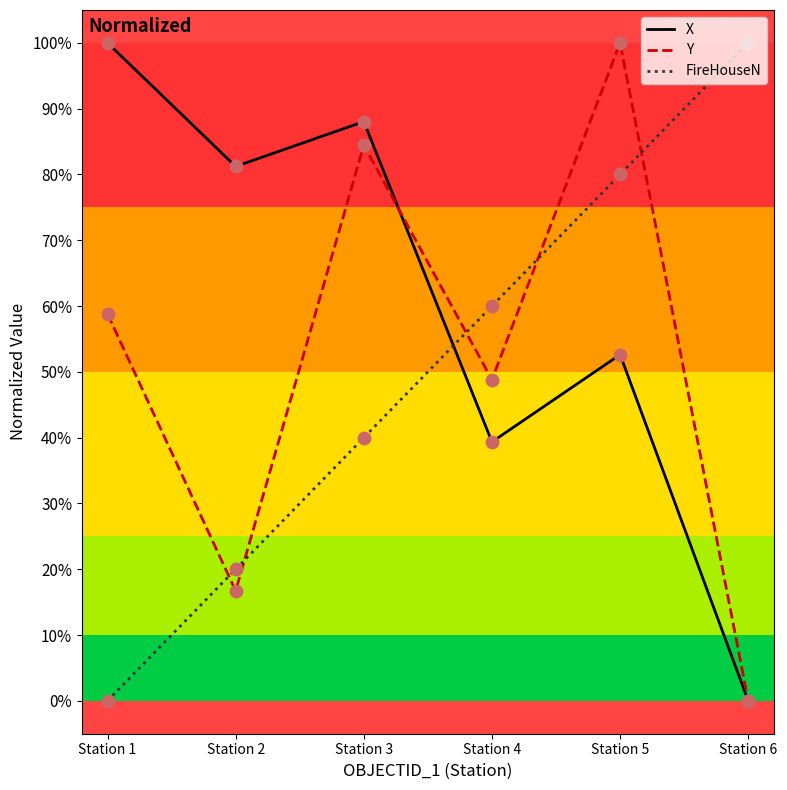

At how many categories does at least one series exceed 45?

6